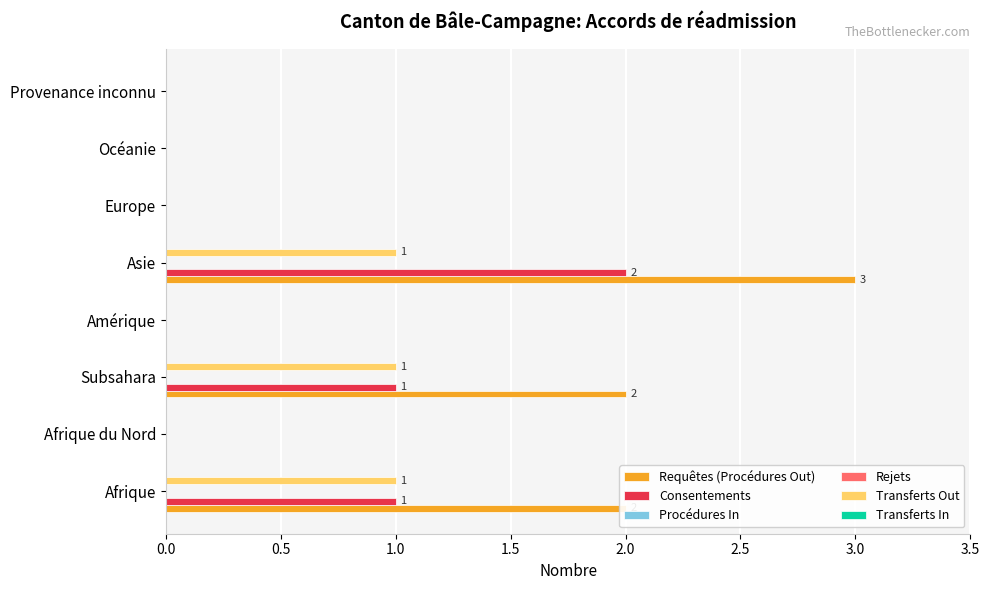

Rank the series by their maximum value, from highest to lowest.

Requêtes (Procédures Out), Consentements, Transferts Out, Procédures In, Rejets, Transferts In